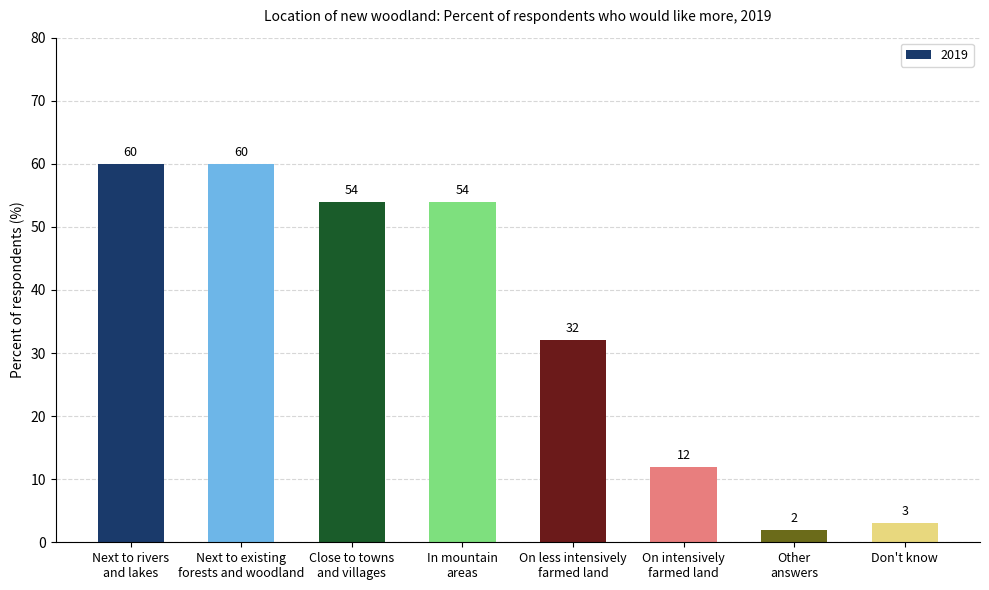

True or false: the data shows 33 at In mountain
areas.

False